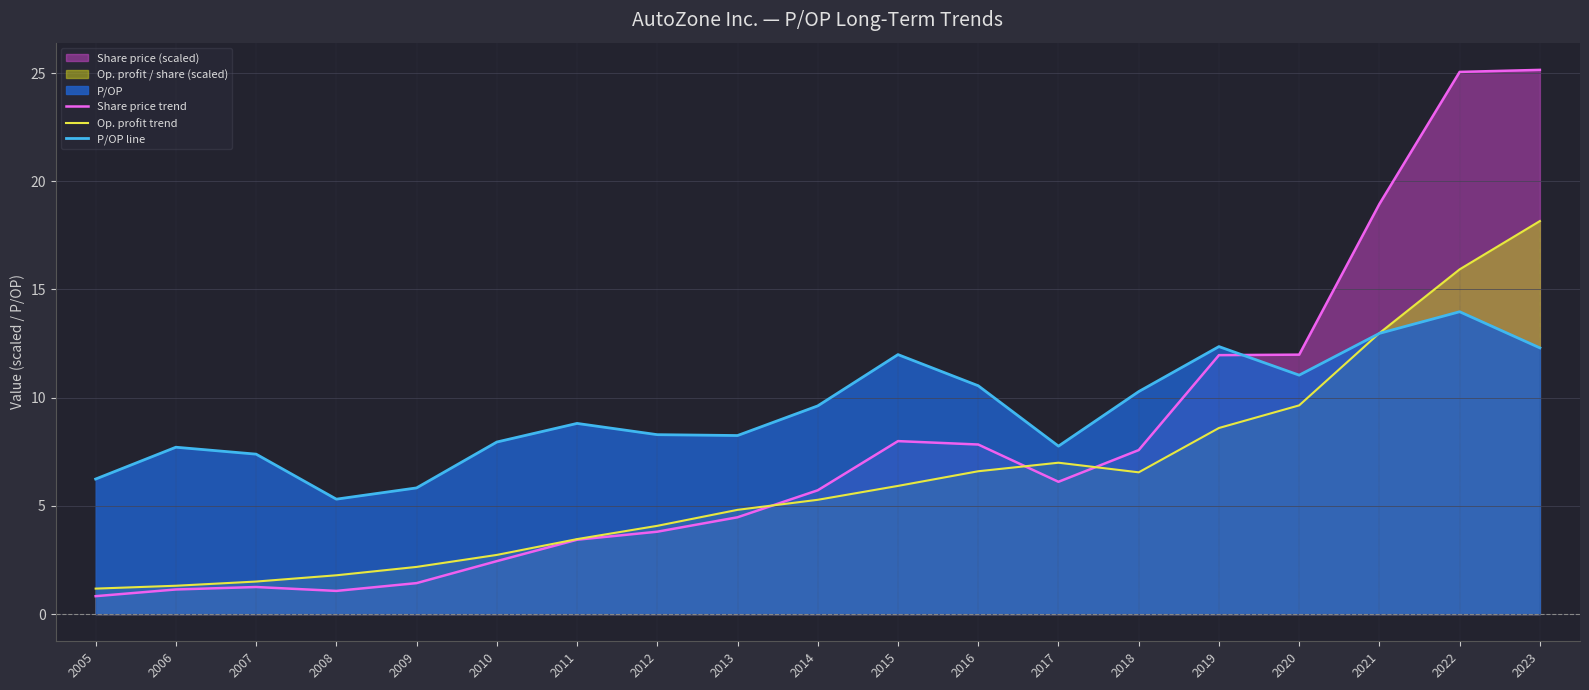

Between 2010 and 2015, which is larger?

2015